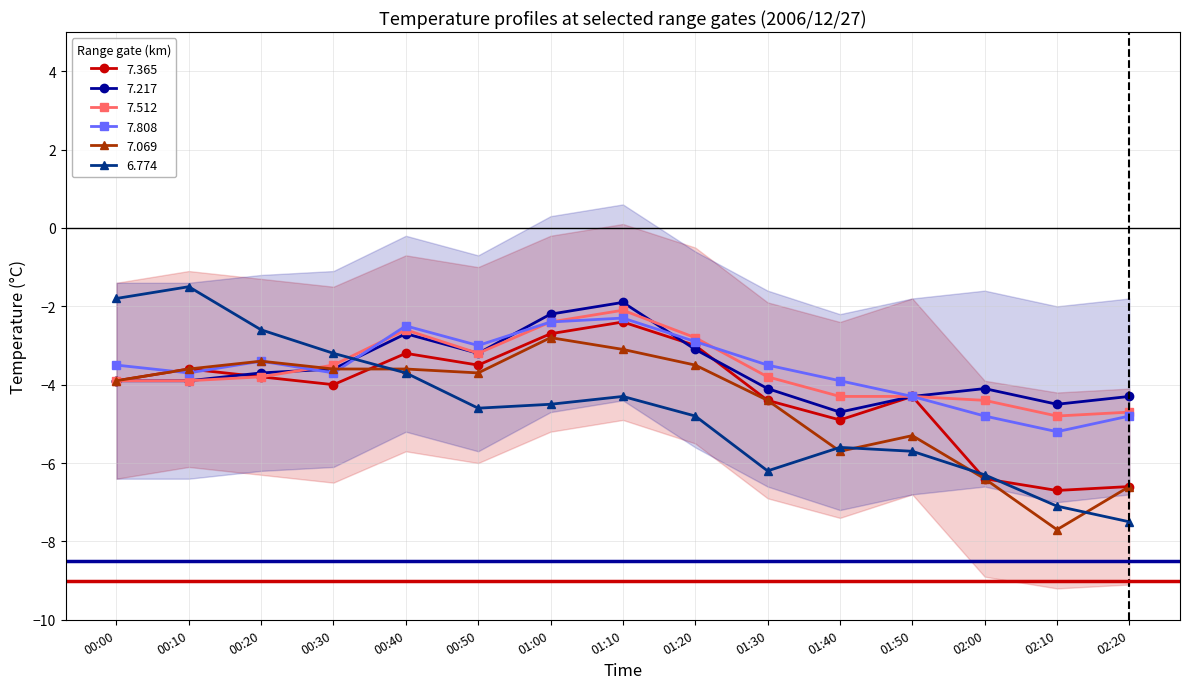

What is the approximate value of 7.365 at 02:10?

-6.7